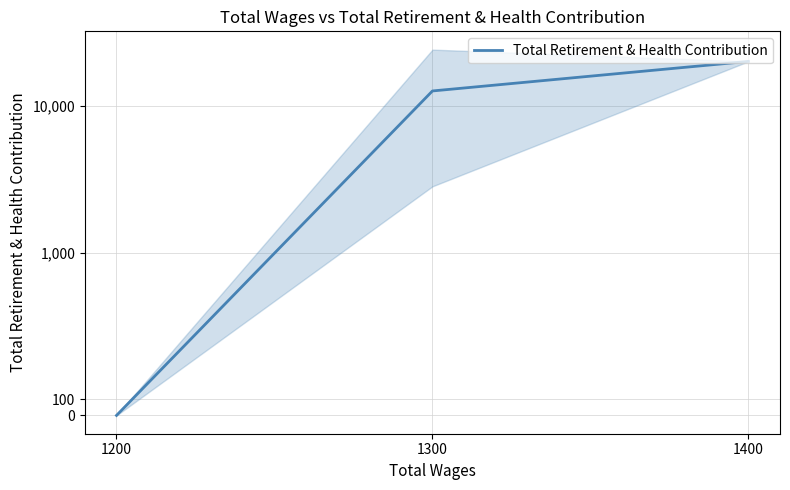

Reading left to right, extract all data points from this chart.

0	12722	20256